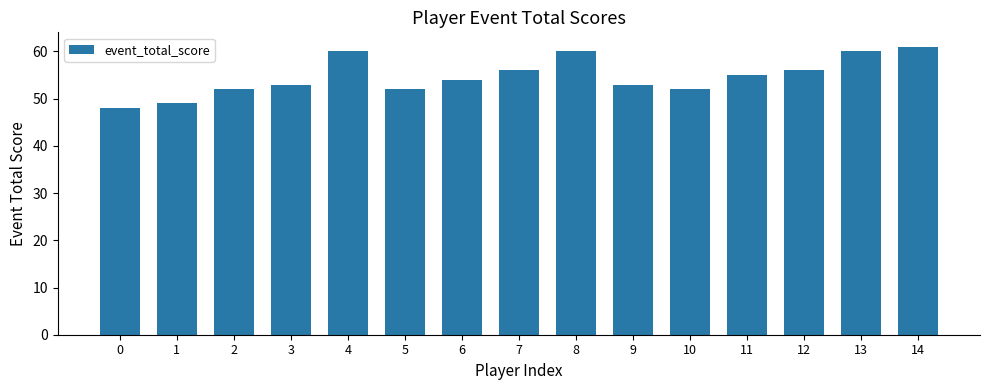

What is the greatest value displayed?

61